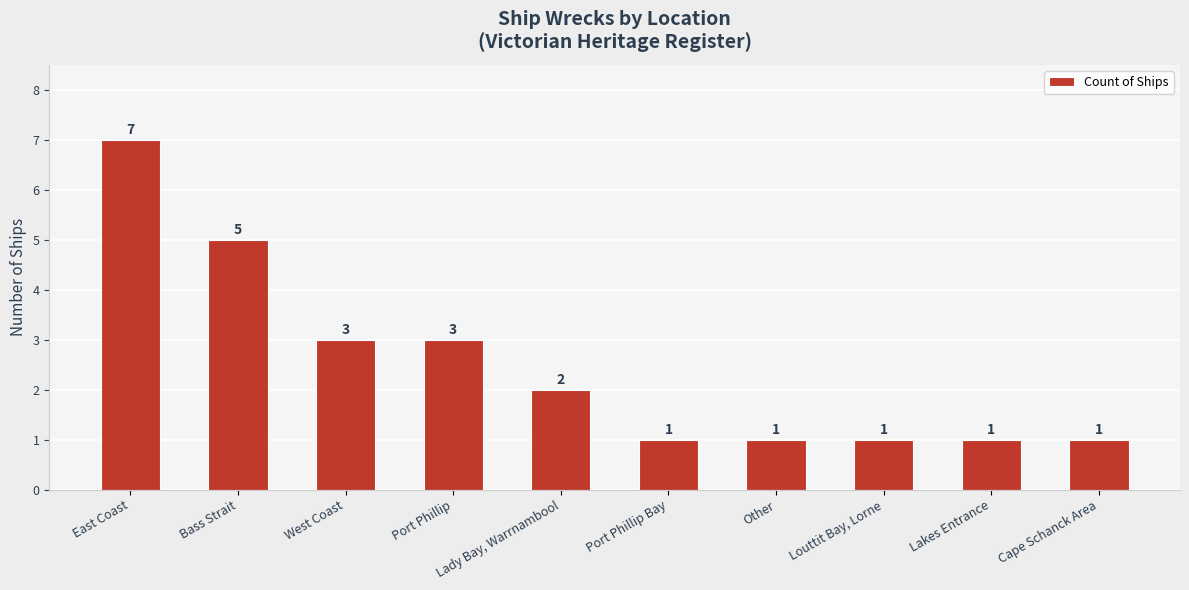

What position from the right is Other?

4